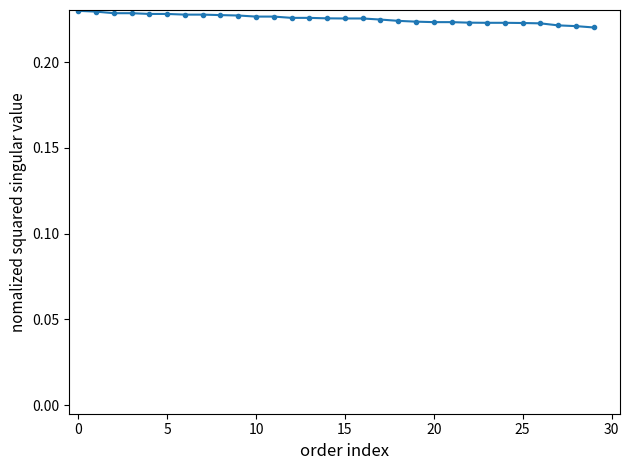

What is the sum of all values?

6.8